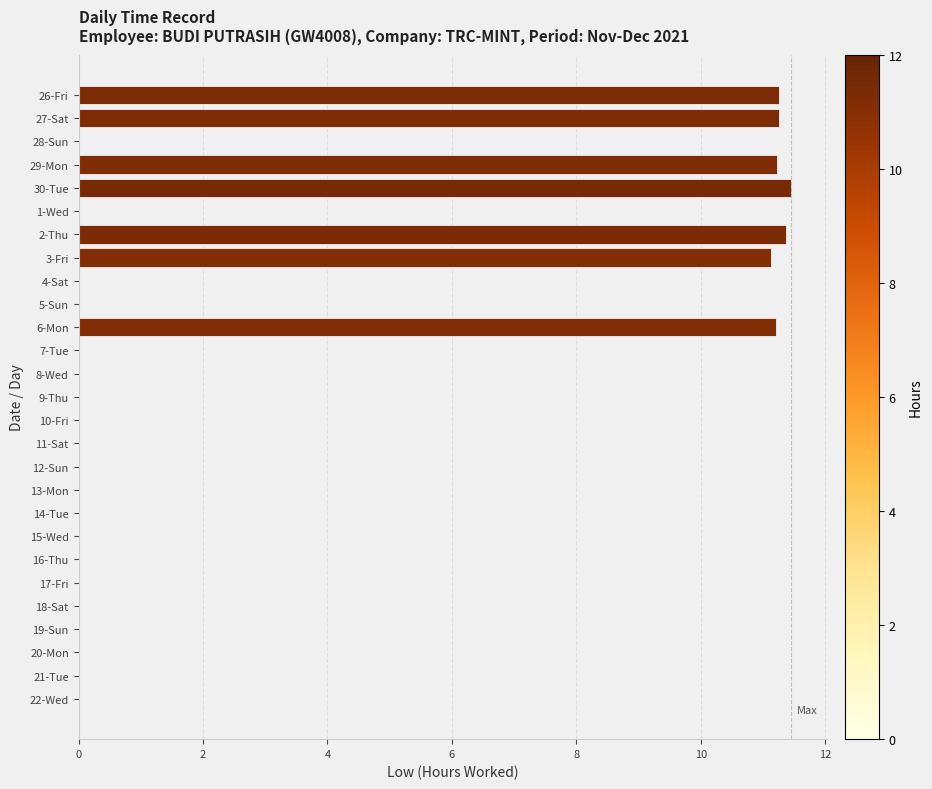

What is the change in value from 2-Thu to 16-Thu?

-11.4